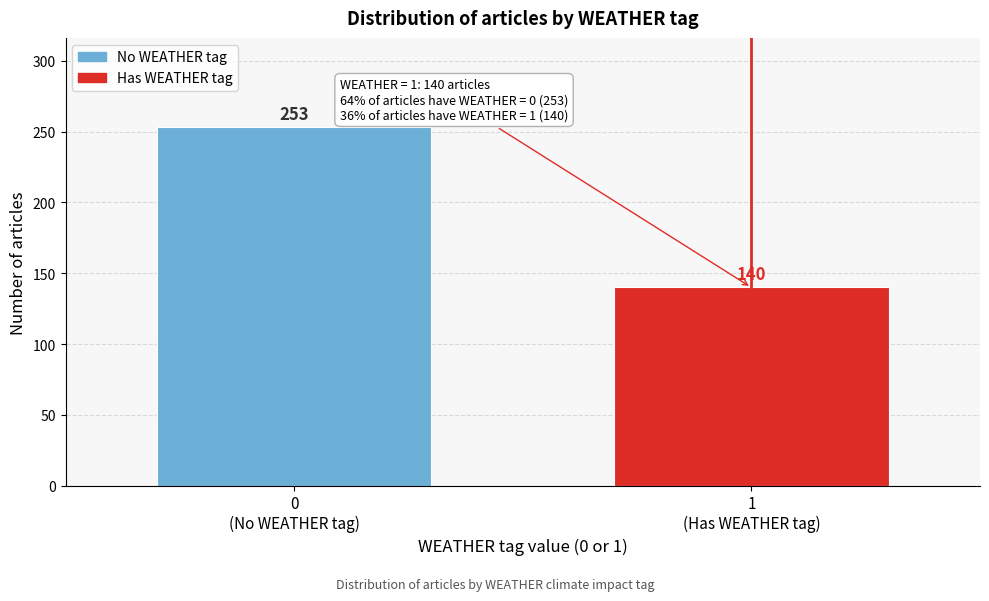

Reading left to right, list all the values displayed in this chart.

253	140